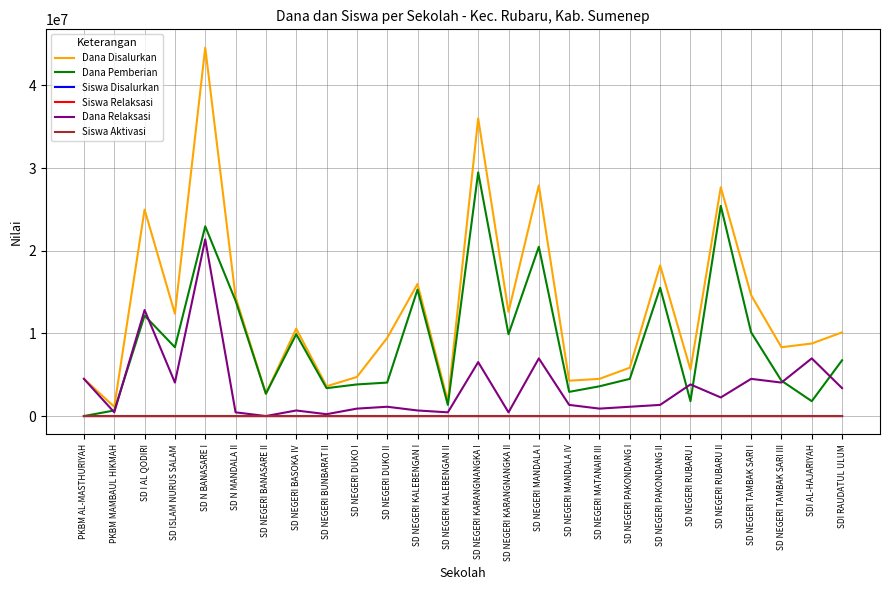

True or false: Dana Disalurkan and Siswa Relaksasi intersect in this chart.

False